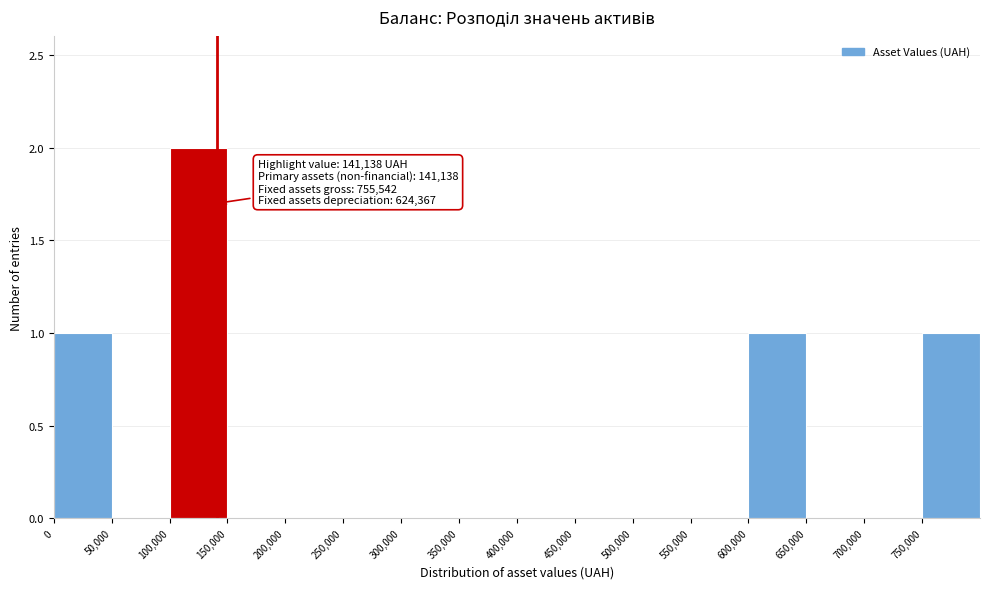

Over which range of the x-axis is the bar tallest?

100000 to 150000